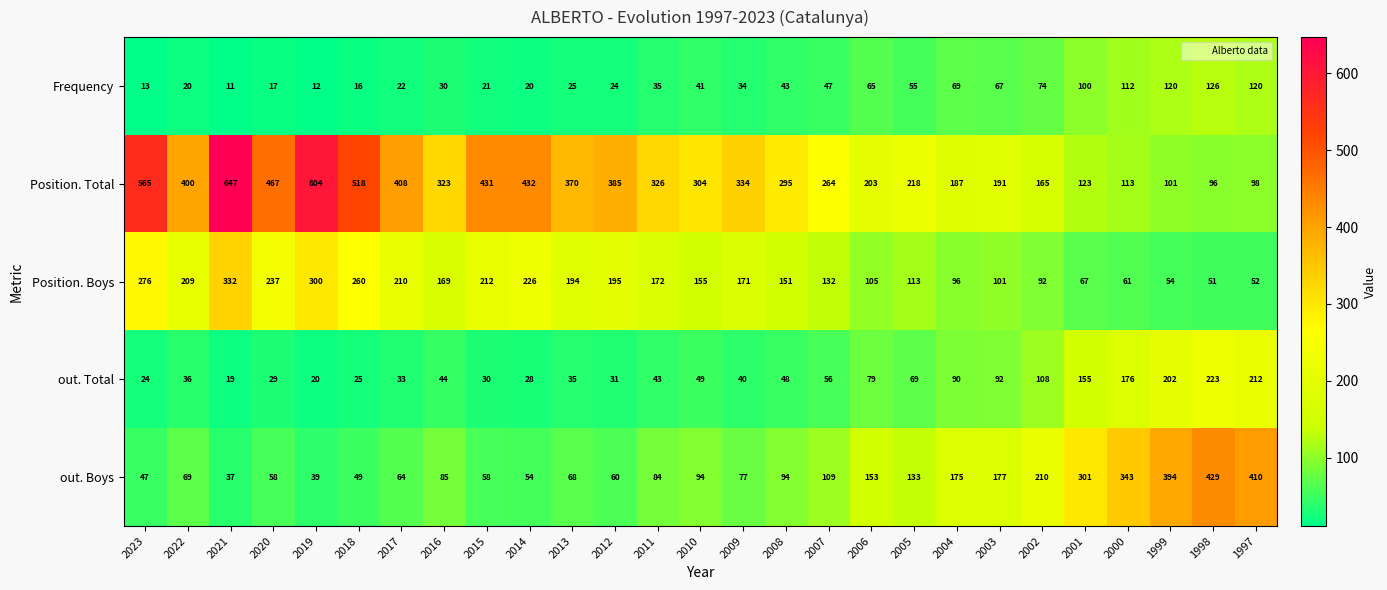

Which label corresponds to the largest value in the chart?

2021